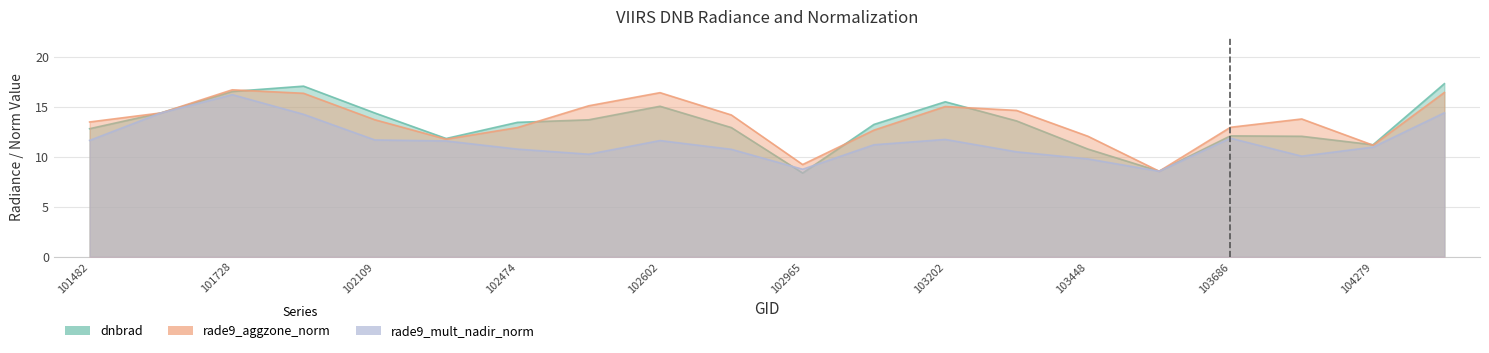

How many series are shown in this chart?

3